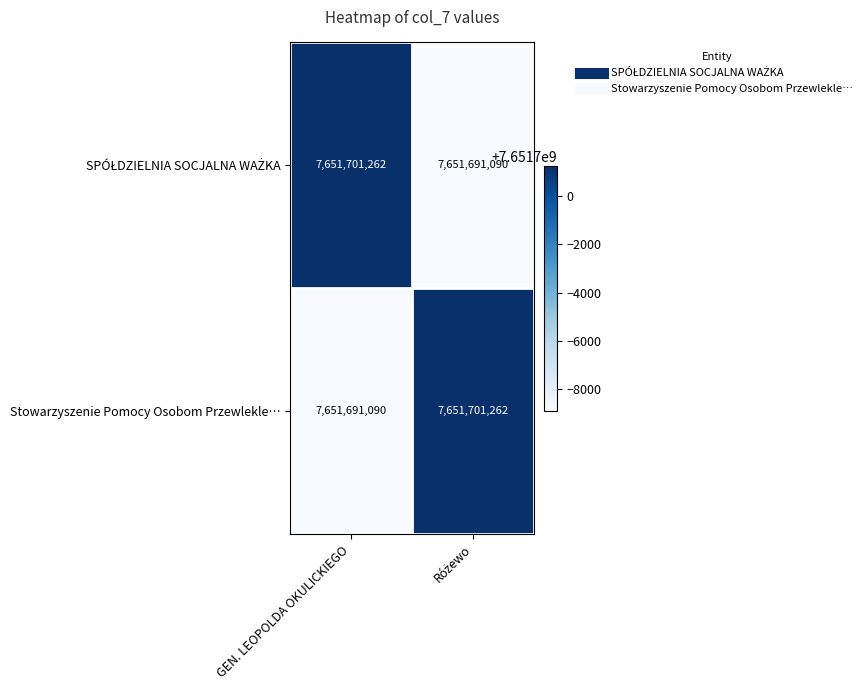

What is the total value across all series at GEN. LEOPOLDA OKULICKIEGO?

15303392352